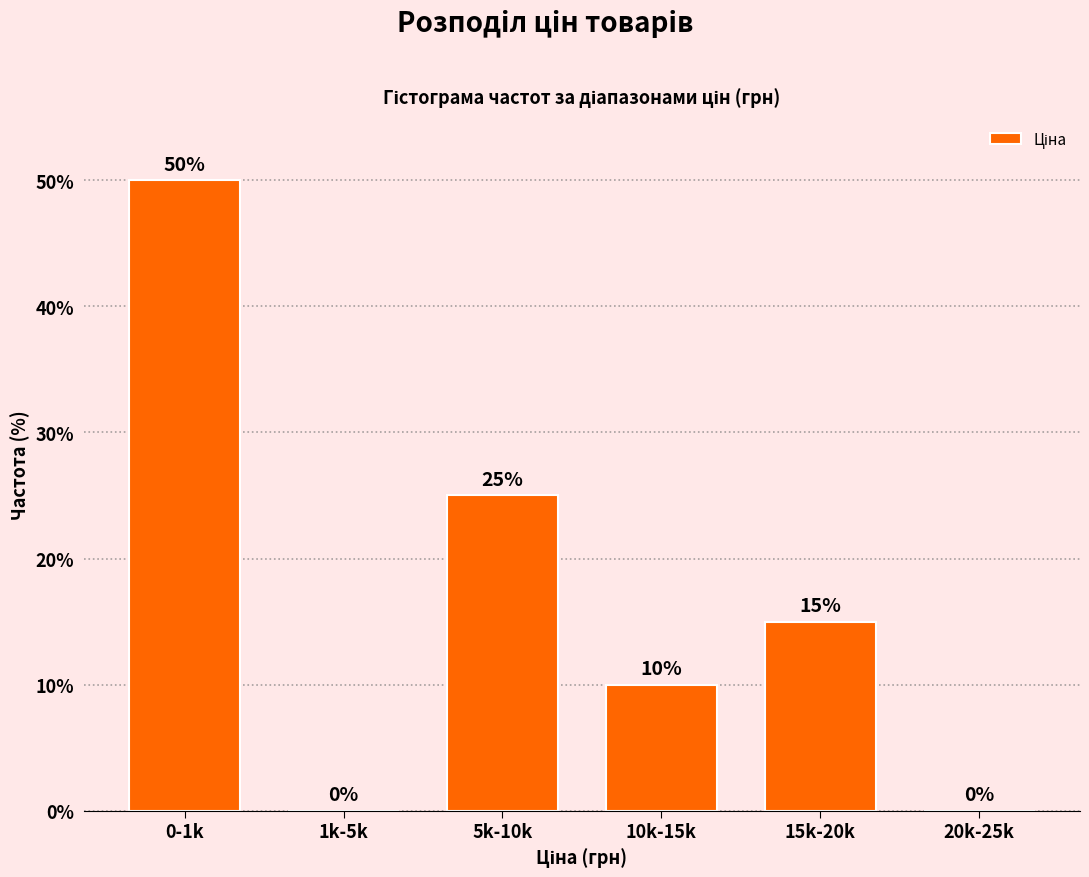

Reading right to left, list all the values displayed in this chart.

20k-25k=0	15k-20k=15	10k-15k=10	5k-10k=25	1k-5k=0	0-1k=50